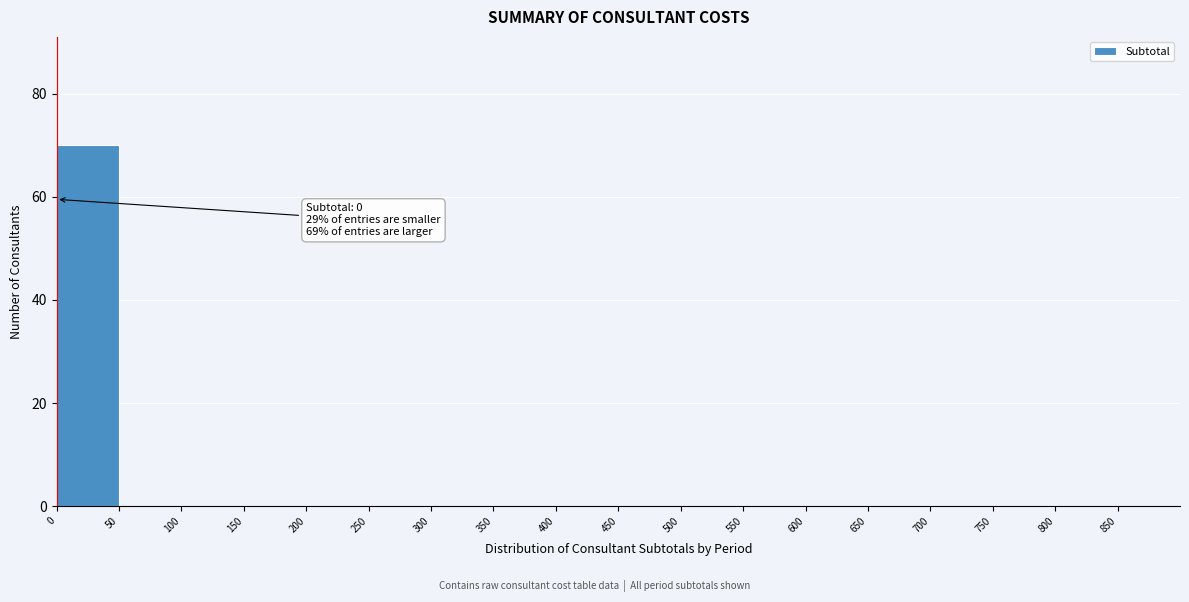

Which range on the x-axis has the tallest bar?

0 to 50